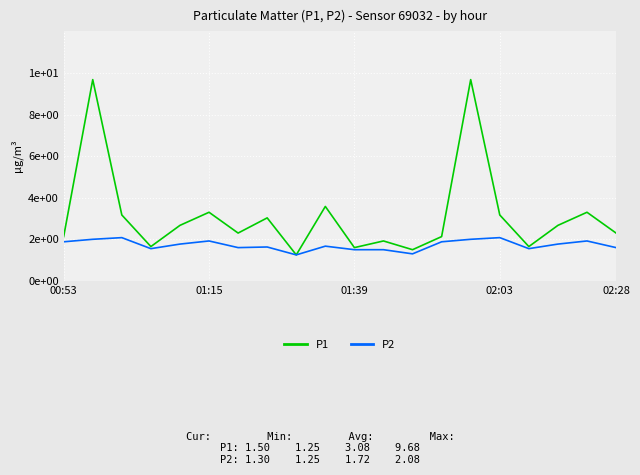

Is this an area chart (filled region under the line)?

No